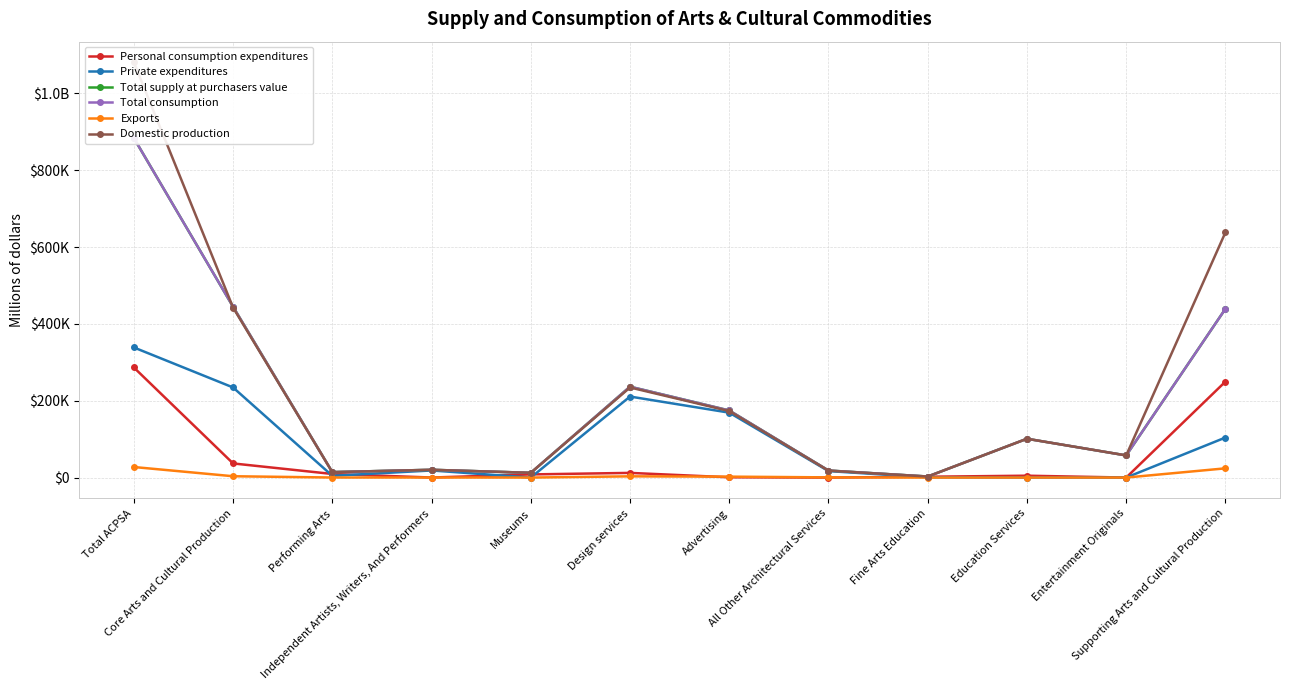

Between Core Arts and Cultural Production and Independent Artists, Writers, And Performers, which series saw the biggest shift?

Total supply at purchasers value